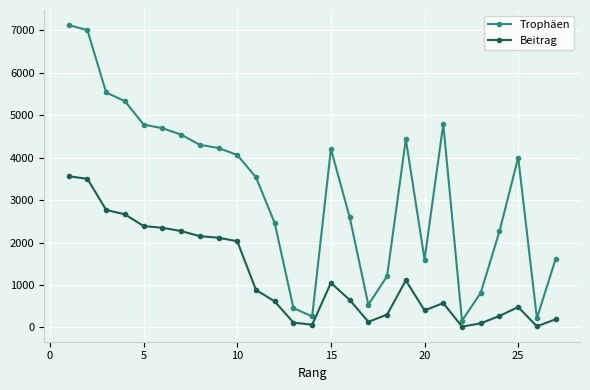

What is the sum of all Beitrag values?

32764